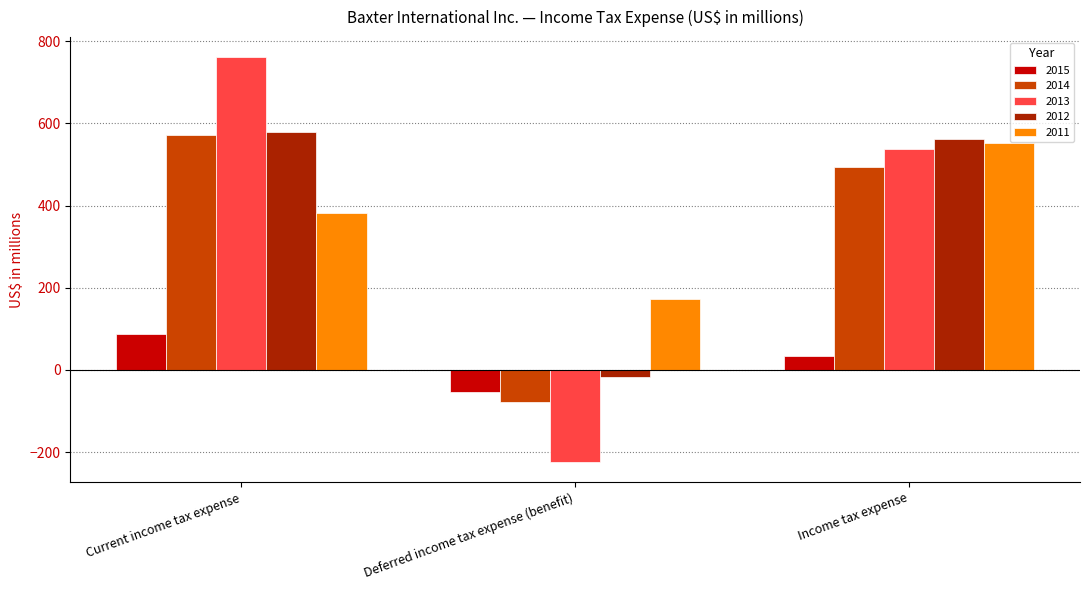

What is the label of the 1st bar from the left?

Current income tax expense